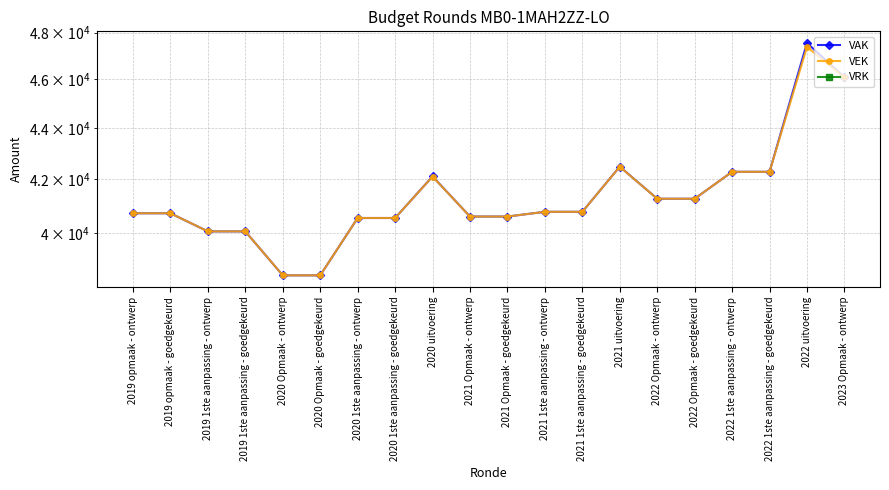

What is the difference between the VEK values at 2020 Opmaak - goedgekeurd and 2021 1ste aanpassing - goedgekeurd?

2289